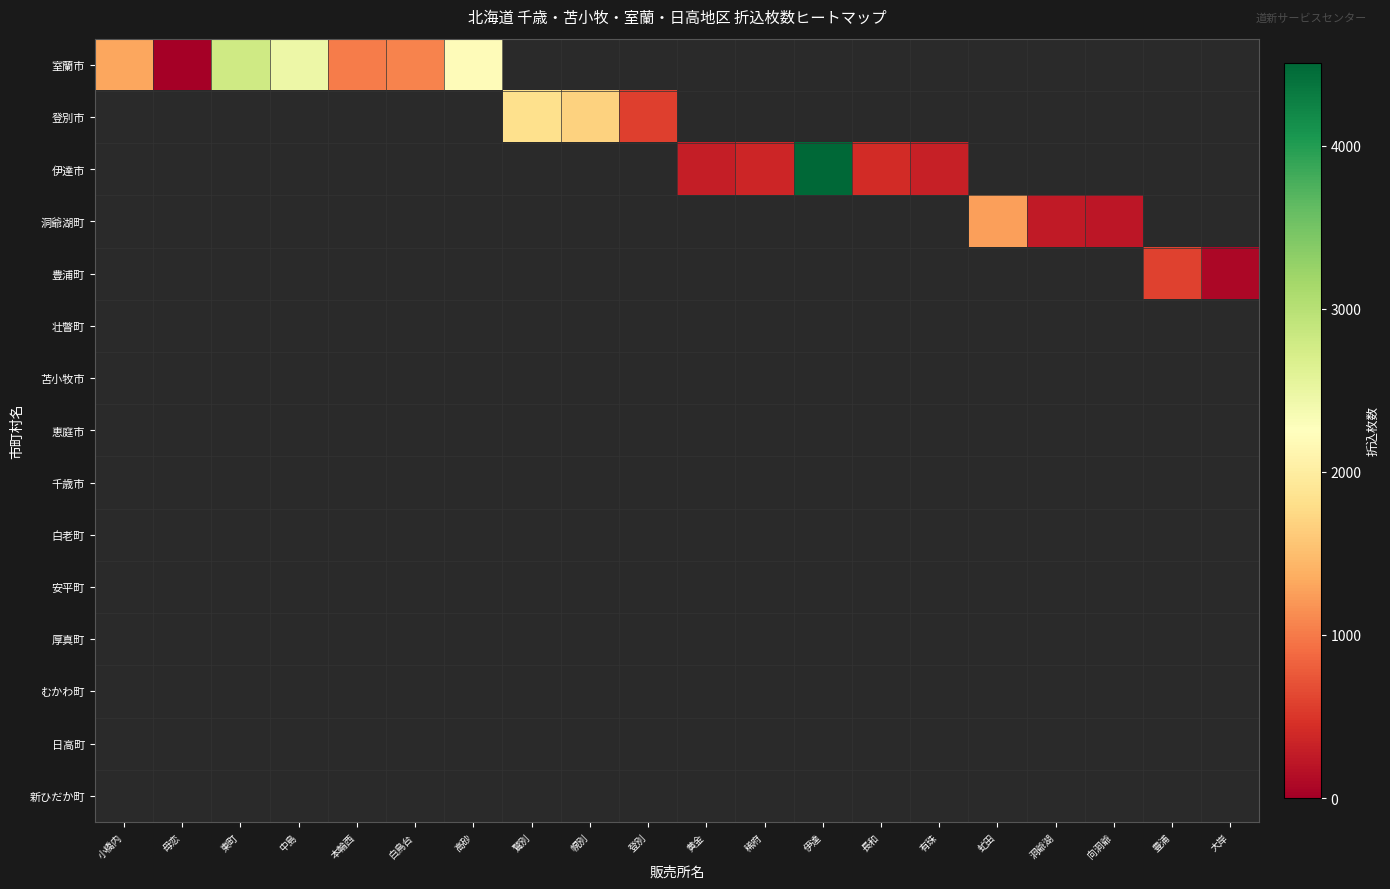

What is the maximum value shown in the chart?

4510.0